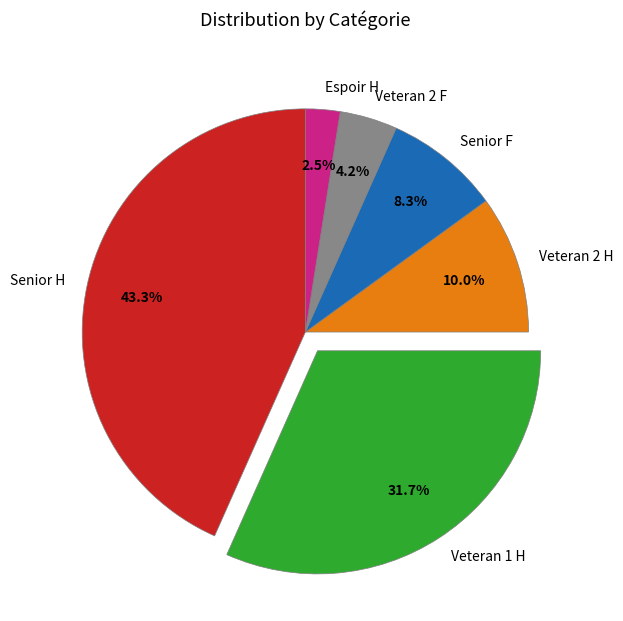

What percentage do Espoir H and Senior H together represent?

45.8%